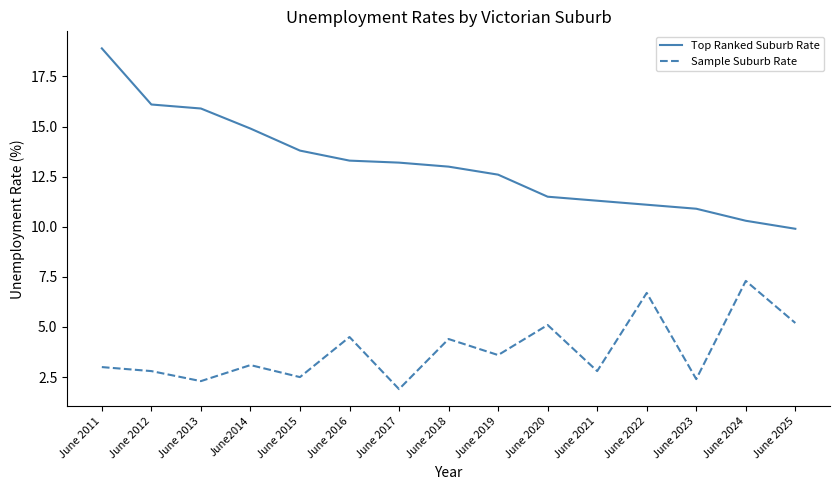

What value does the Top Ranked Suburb Rate series have at June 2019?

12.6